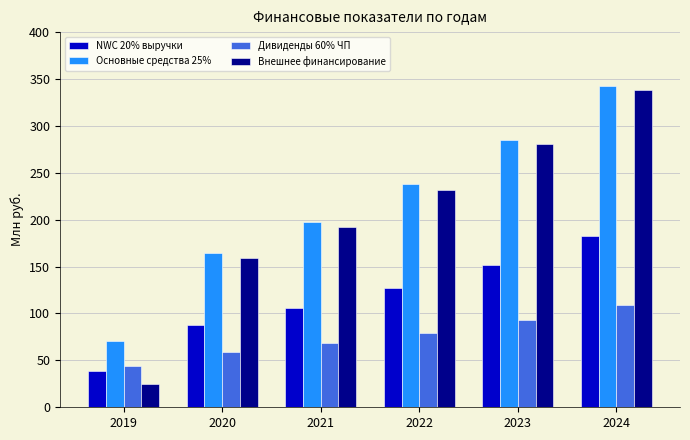

The Внешнее финансирование series shows 152.9 at 2022. True or false?

False